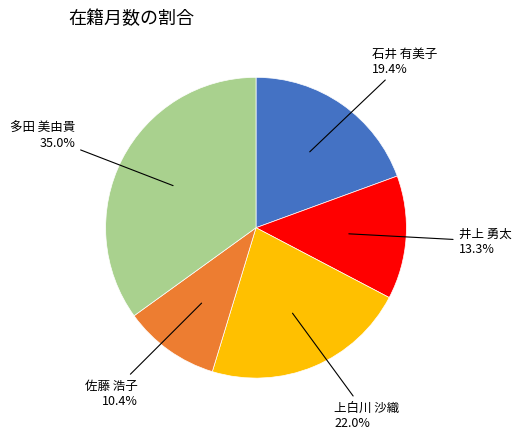

To the nearest percent, what portion does 上白川 沙織 represent?

22%